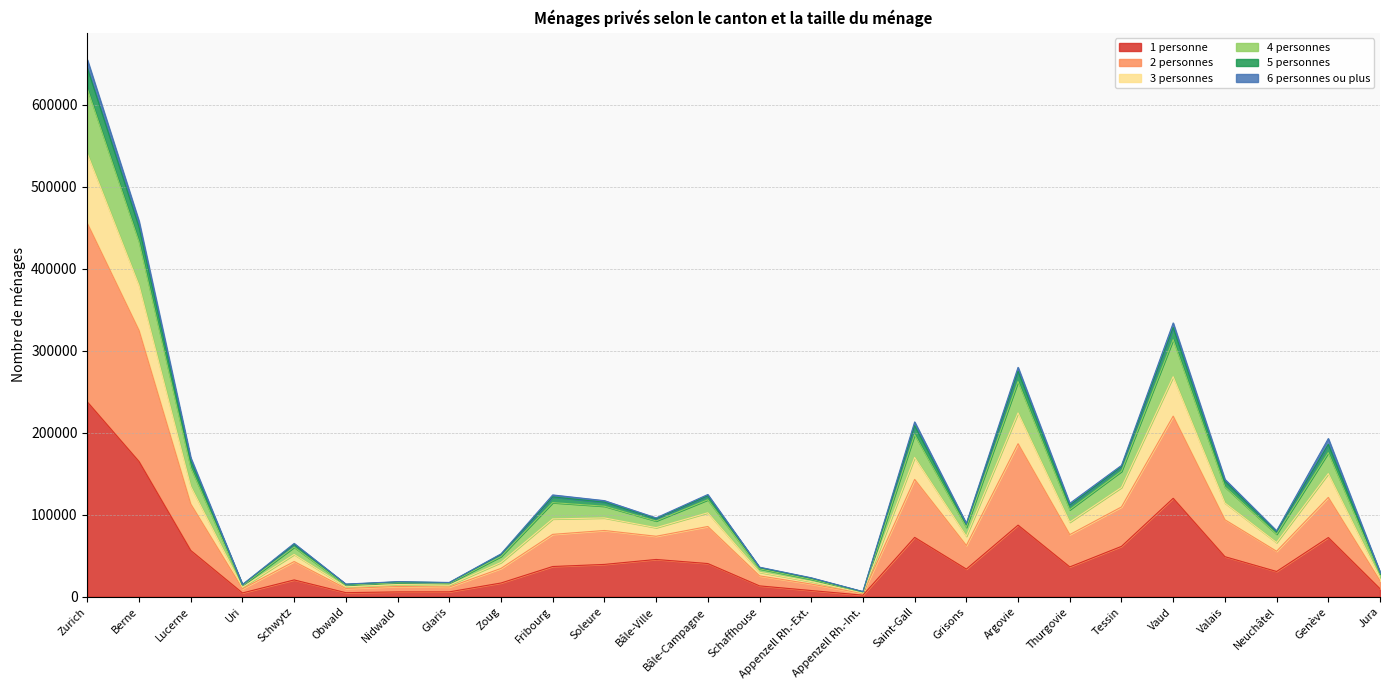

Does the chart have visible grid lines?

Yes